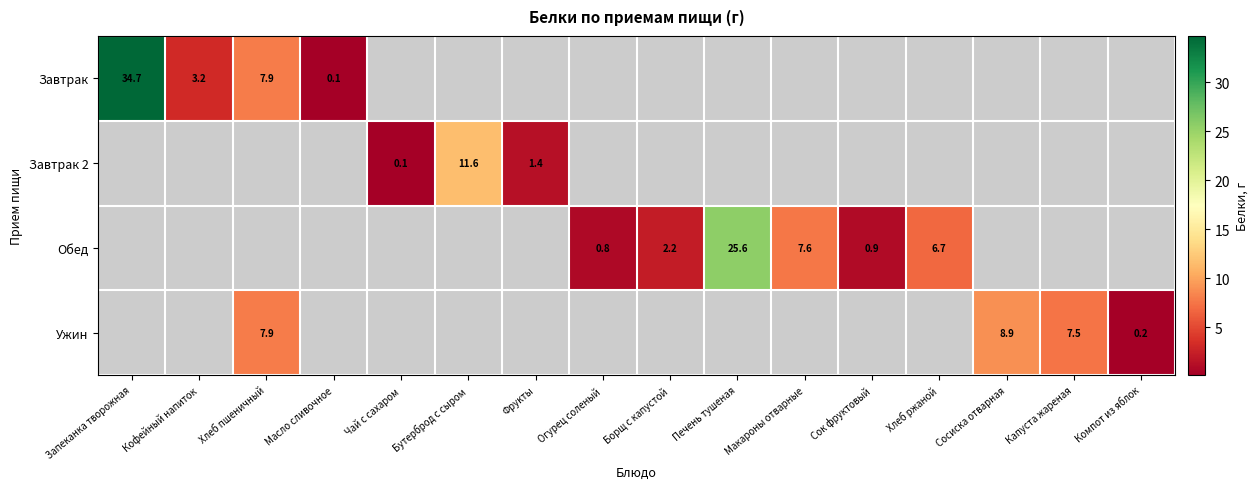

The Обед series shows 12.1 at Макароны отварные. True or false?

False